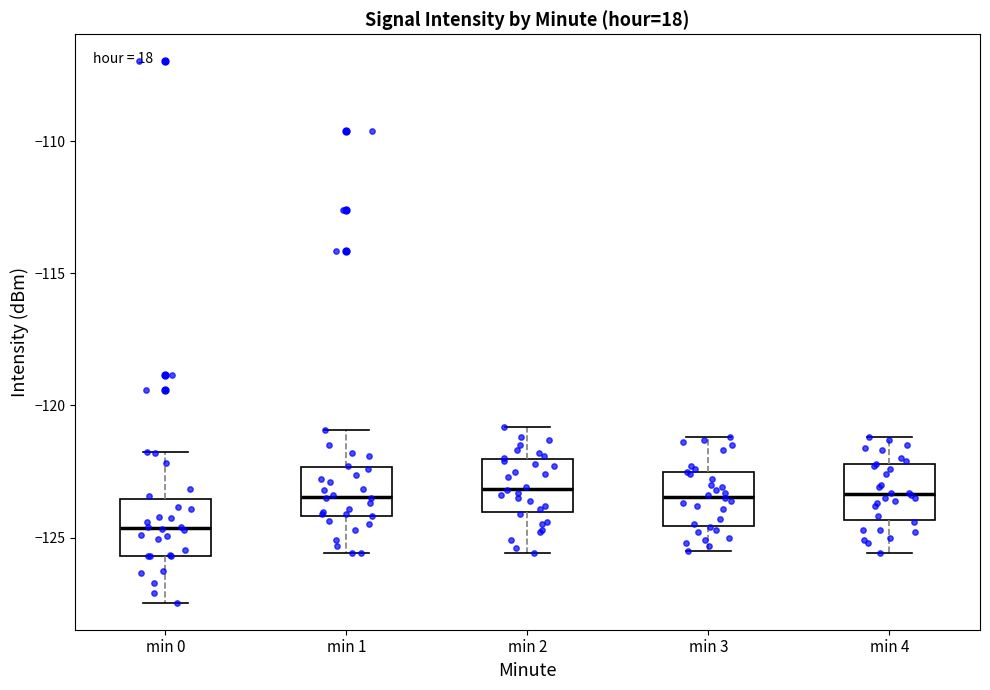

Reading left to right, read every box against the y-axis: the position of its median line, the range the box covers, and the ends of its whiskers. The values are not printed on the chart, so give them approximately, as read against the axis.

min 0: median -124.5, box -125.5 to -123.5, whiskers -127.5 to -122.0
min 1: median -123.5, box -124.0 to -122.5, whiskers -125.5 to -121.0
min 2: median -123.0, box -124.0 to -122.0, whiskers -125.5 to -121.0
min 3: median -123.5, box -124.5 to -122.5, whiskers -125.5 to -121.0
min 4: median -123.5, box -124.5 to -122.0, whiskers -125.5 to -121.0